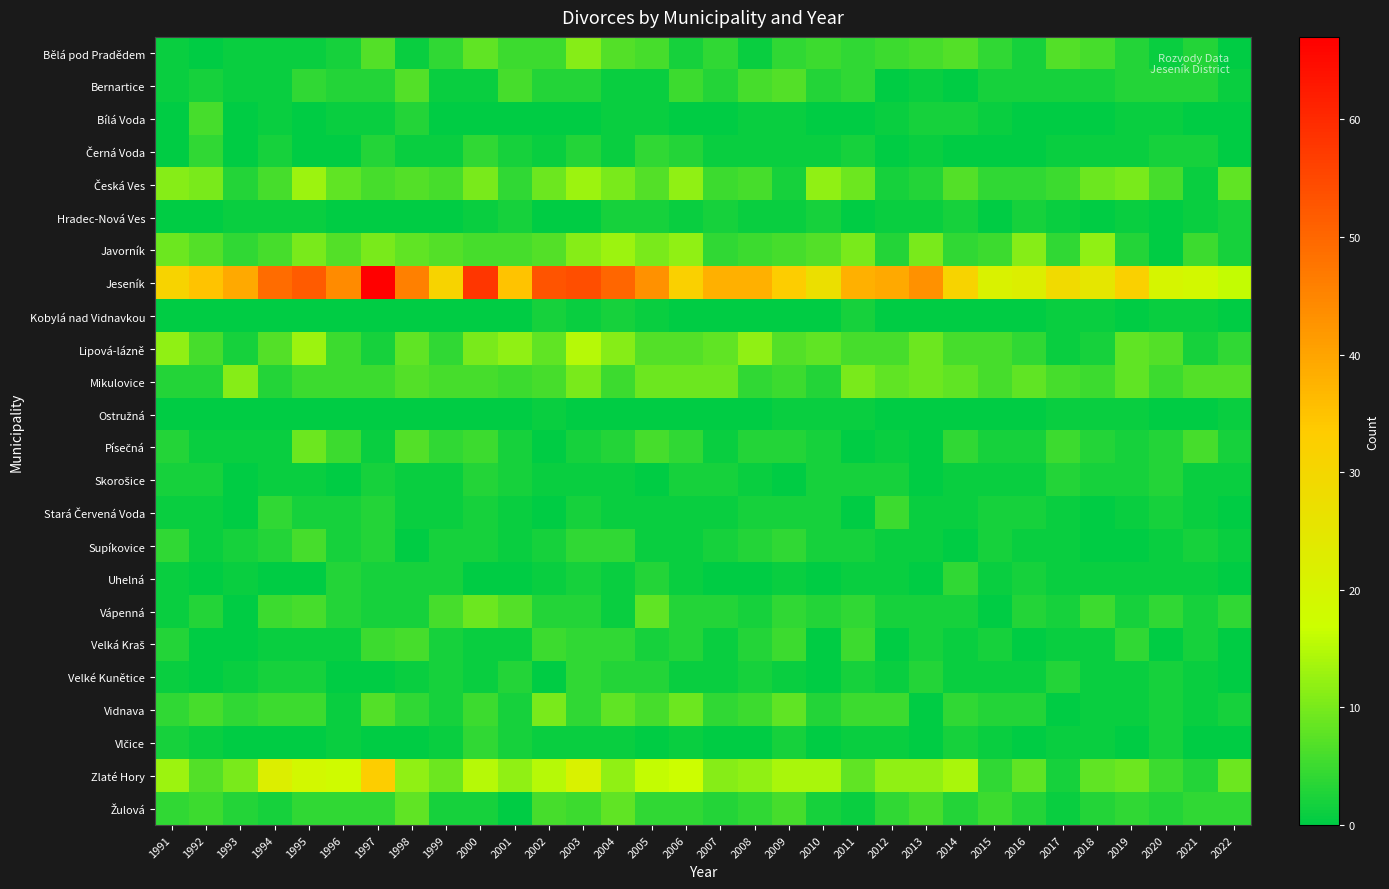

How many data points does each series have?

32